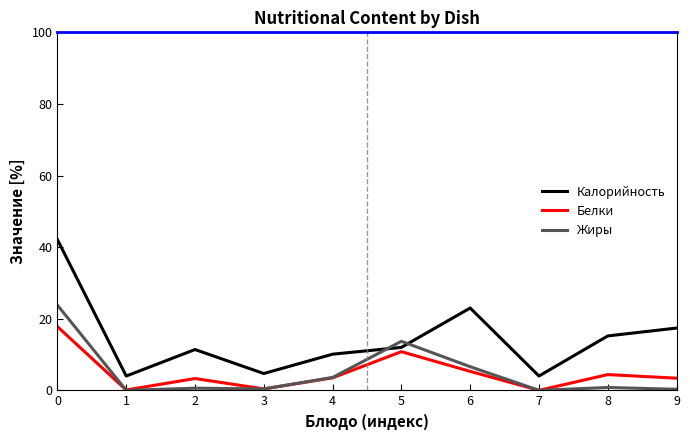

Where is Калорийность nearest to the value 23?

6